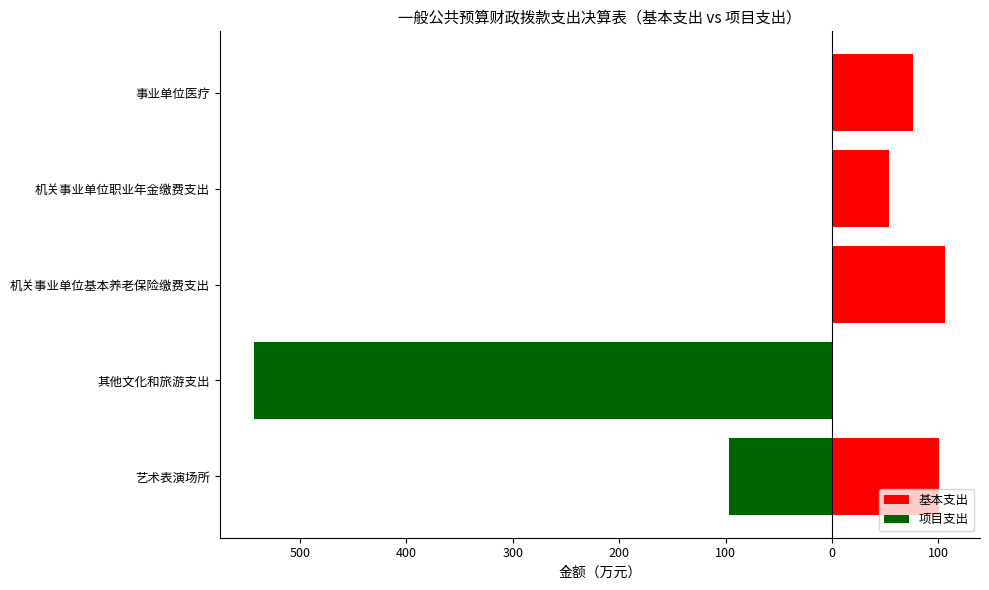

How many groups of bars are there?

5